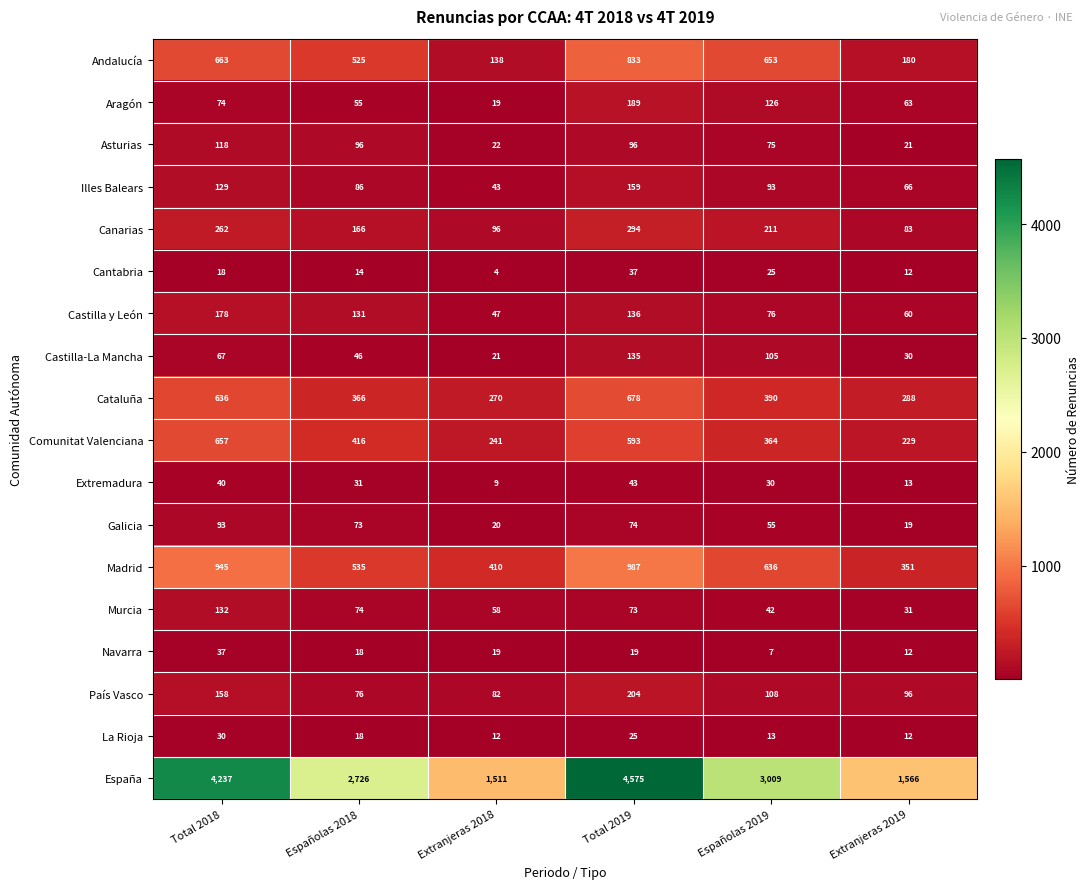

What is the maximum value for Navarra?

37